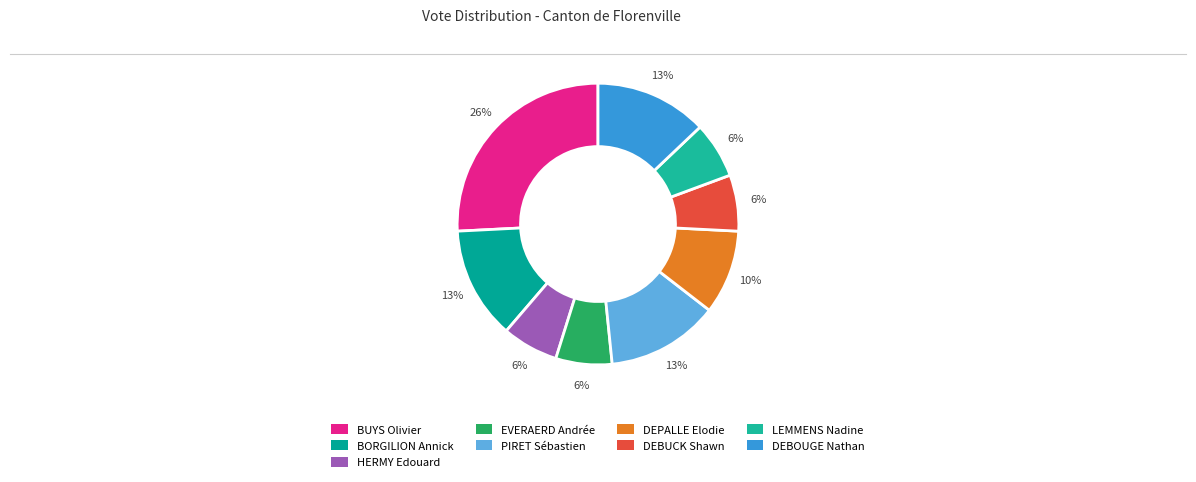

How many segments does this pie chart have?

9